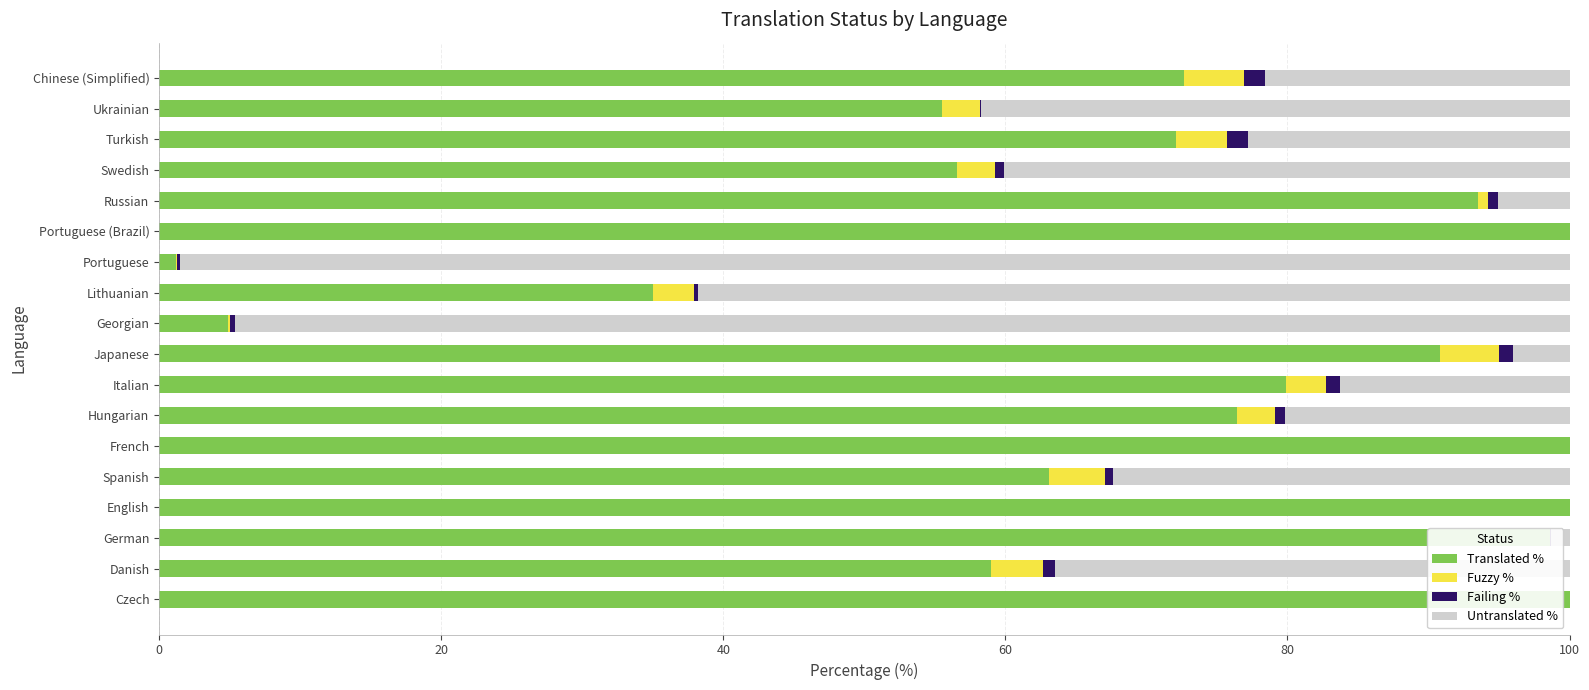

What is the sum of the Failing % values at Ukrainian and Georgian?

0.5